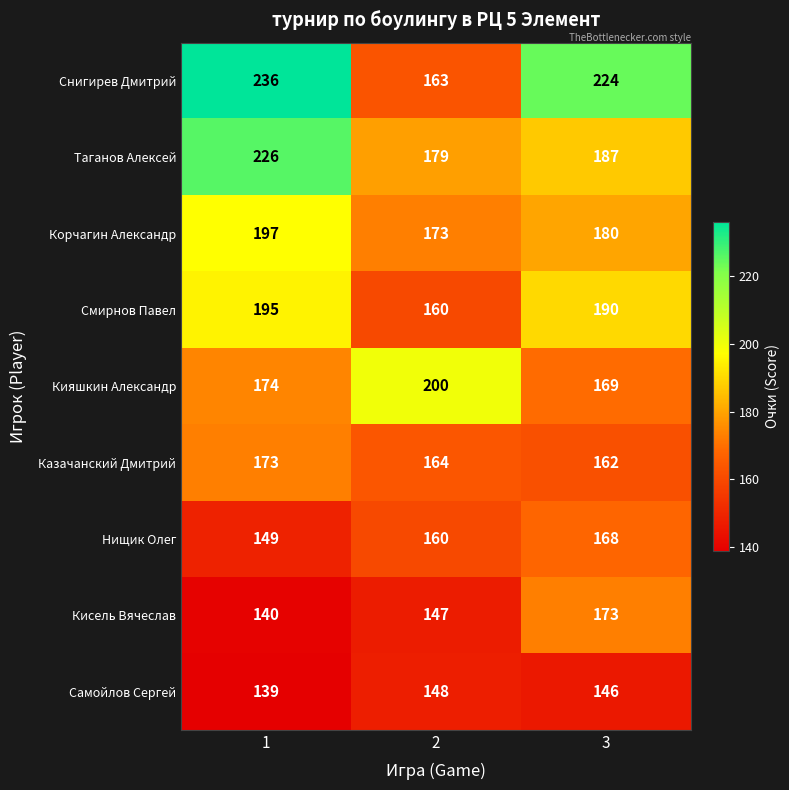

What is the highest value of the Кияшкин Александр series?

200